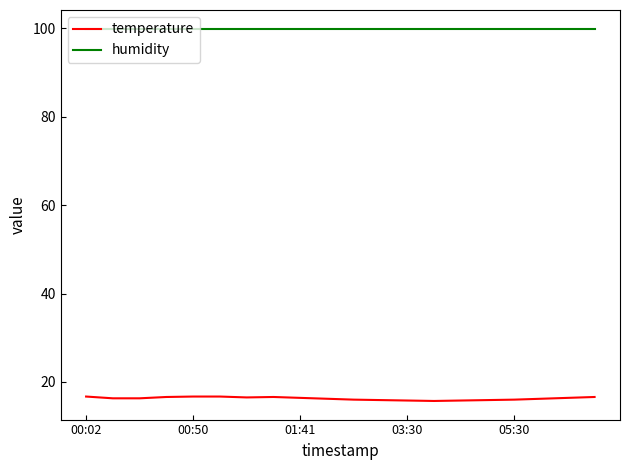

List the series in order of their overall mean, lowest first.

temperature, humidity